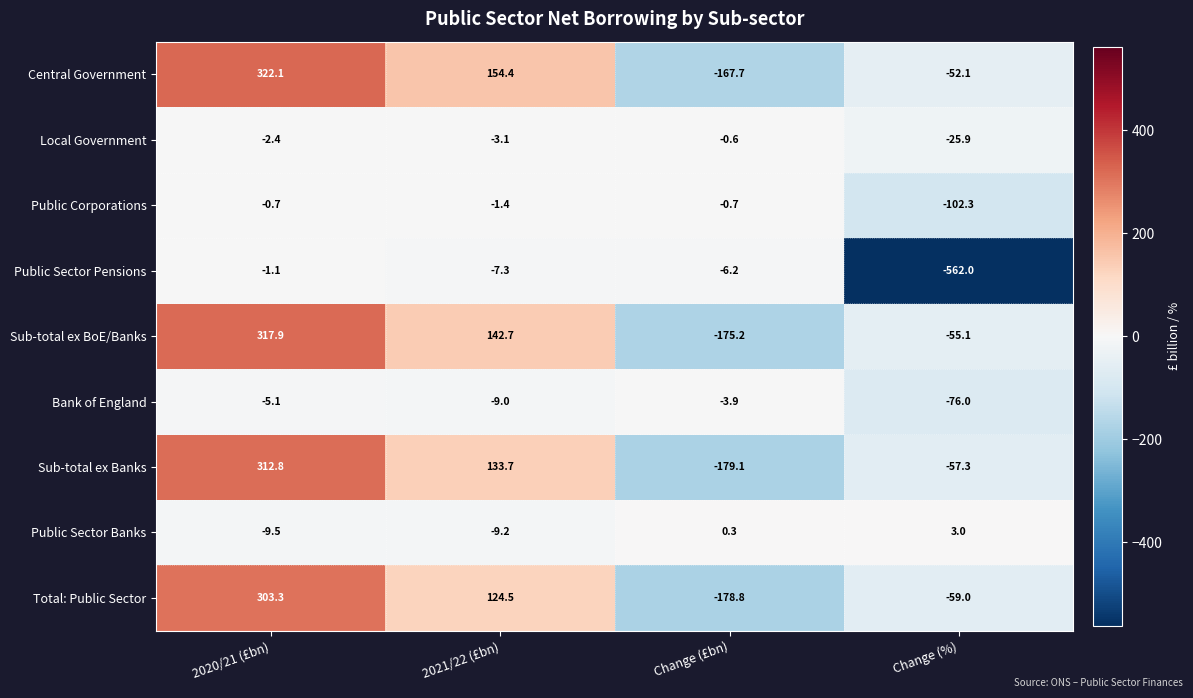

At how many categories does at least one series exceed 302?

1